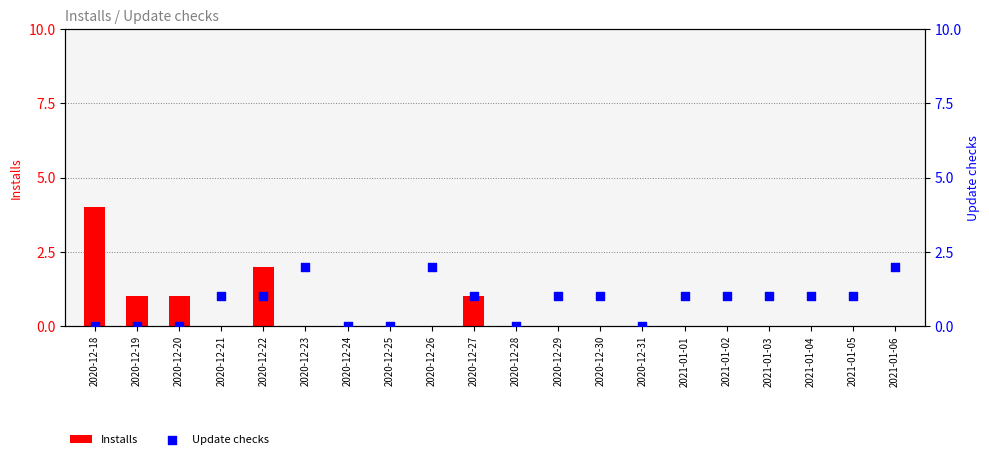

What are all the series names shown in the legend?

Installs, Update checks